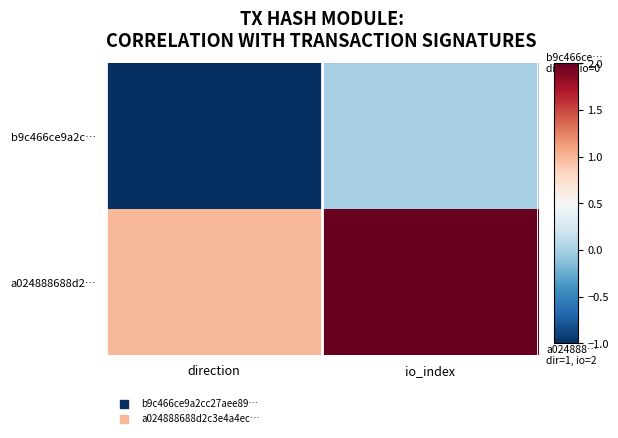

Which series has the largest total across all categories?

a024888688d2…